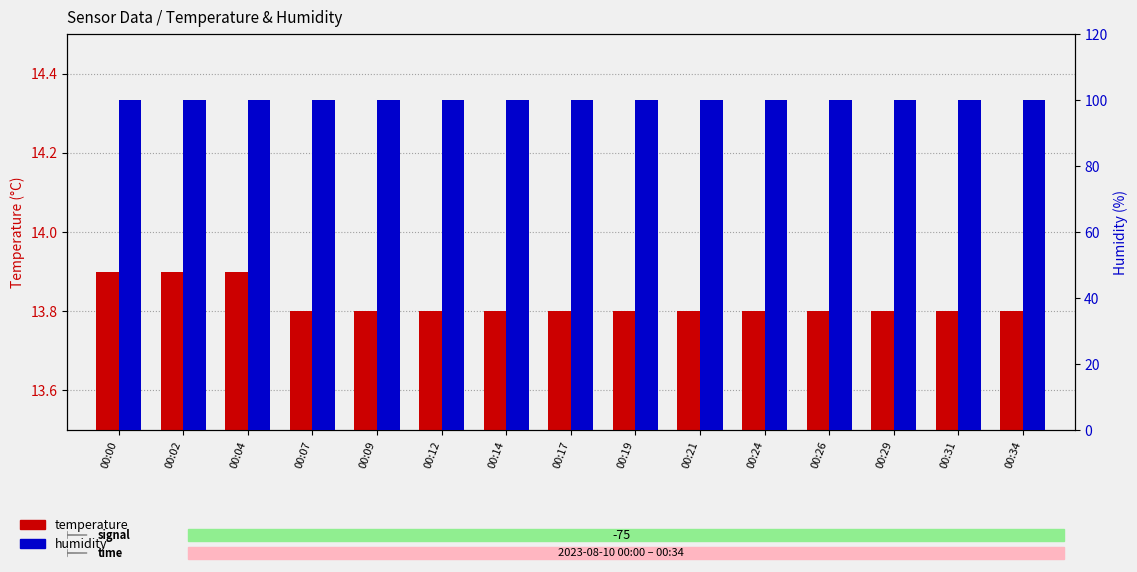

Reading left to right, extract all data points from this chart.

temperature: 13.9	13.9	13.9	13.8	13.8	13.8	13.8	13.8	13.8	13.8	13.8	13.8	13.8	13.8	13.8
humidity: 99.9	99.9	99.9	99.9	99.9	99.9	99.9	99.9	99.9	99.9	99.9	99.9	99.9	99.9	99.9